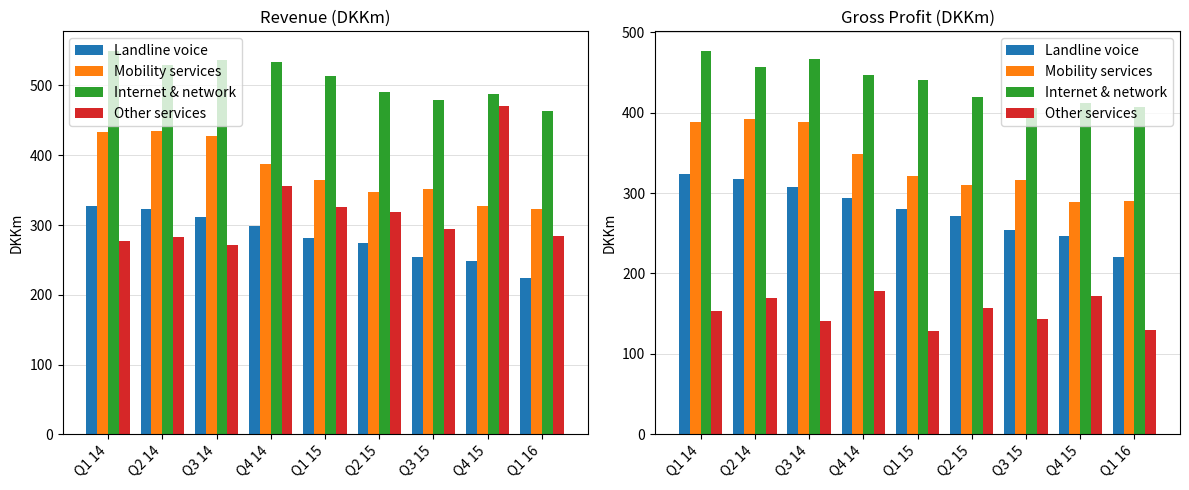

How many data points does each series have?

9